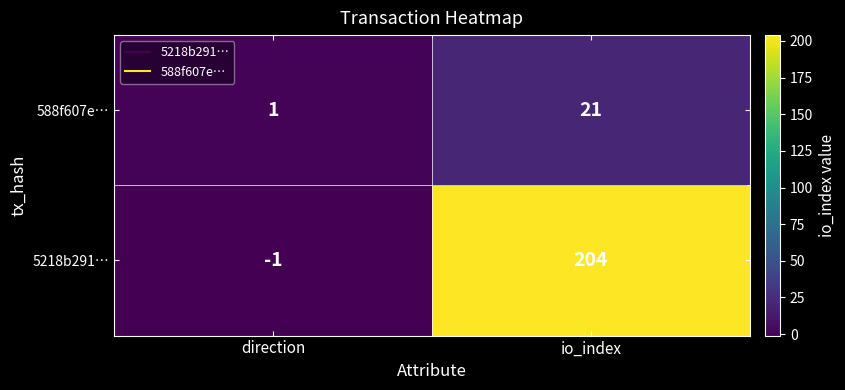

At which label does 588f607e… reach its peak?

io_index